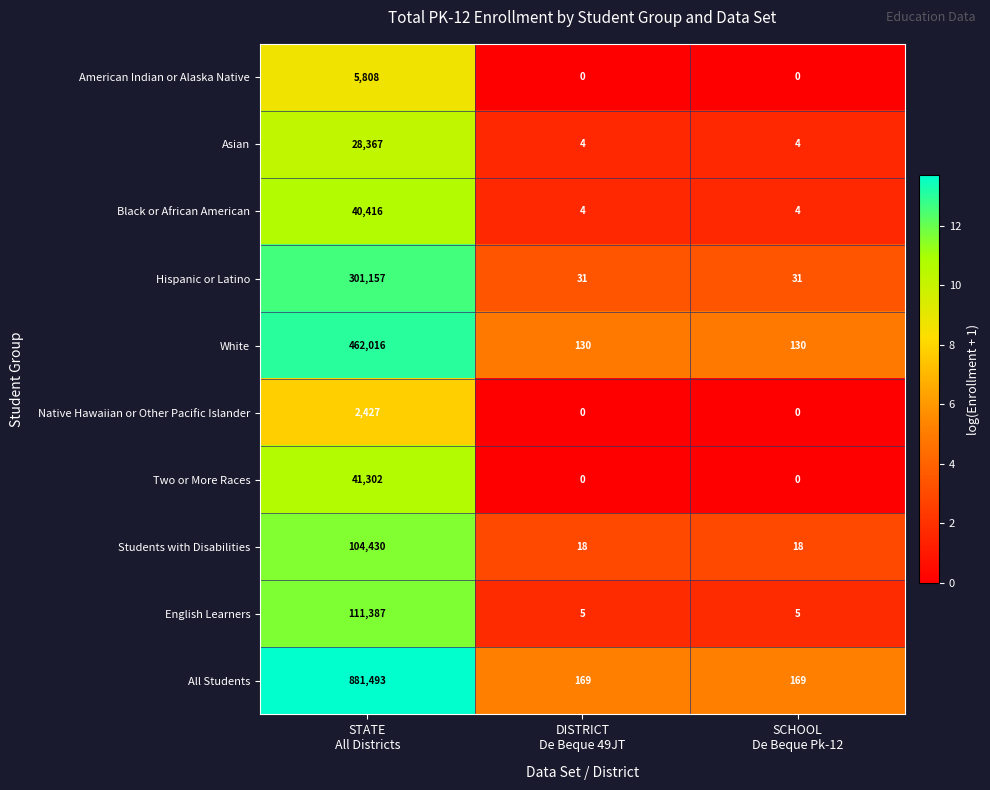

Which series has the largest range (max minus min)?

All Students